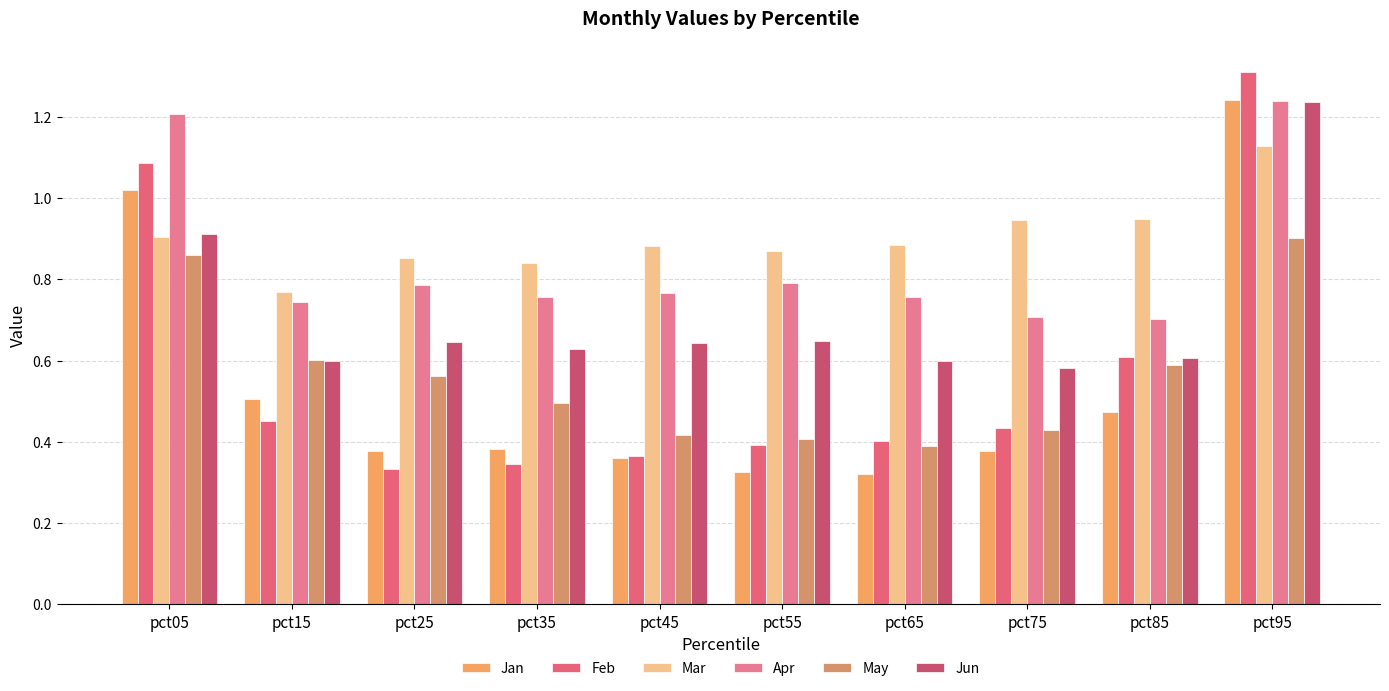

At how many categories does at least one series exceed 0?

10